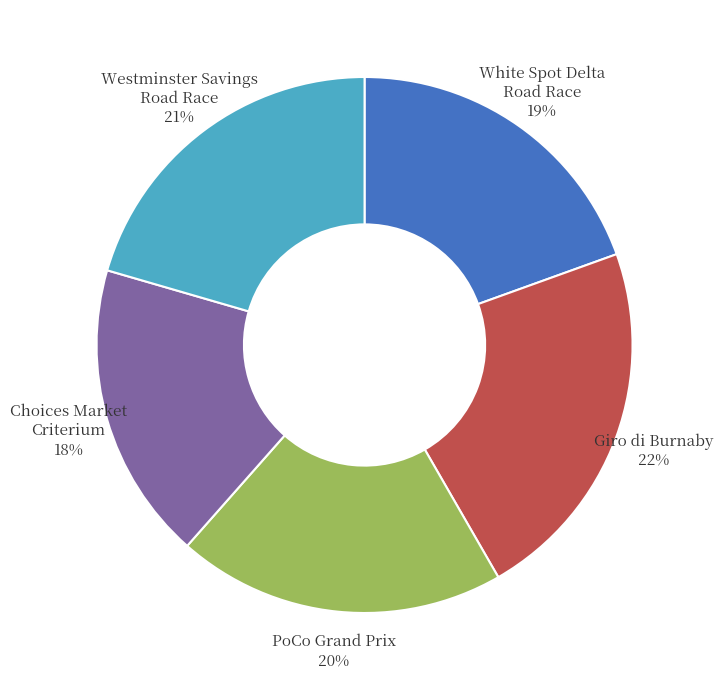

Which has a higher value, Choices Market Criterium 18% or Giro di Burnaby 22%?

Giro di Burnaby 22%